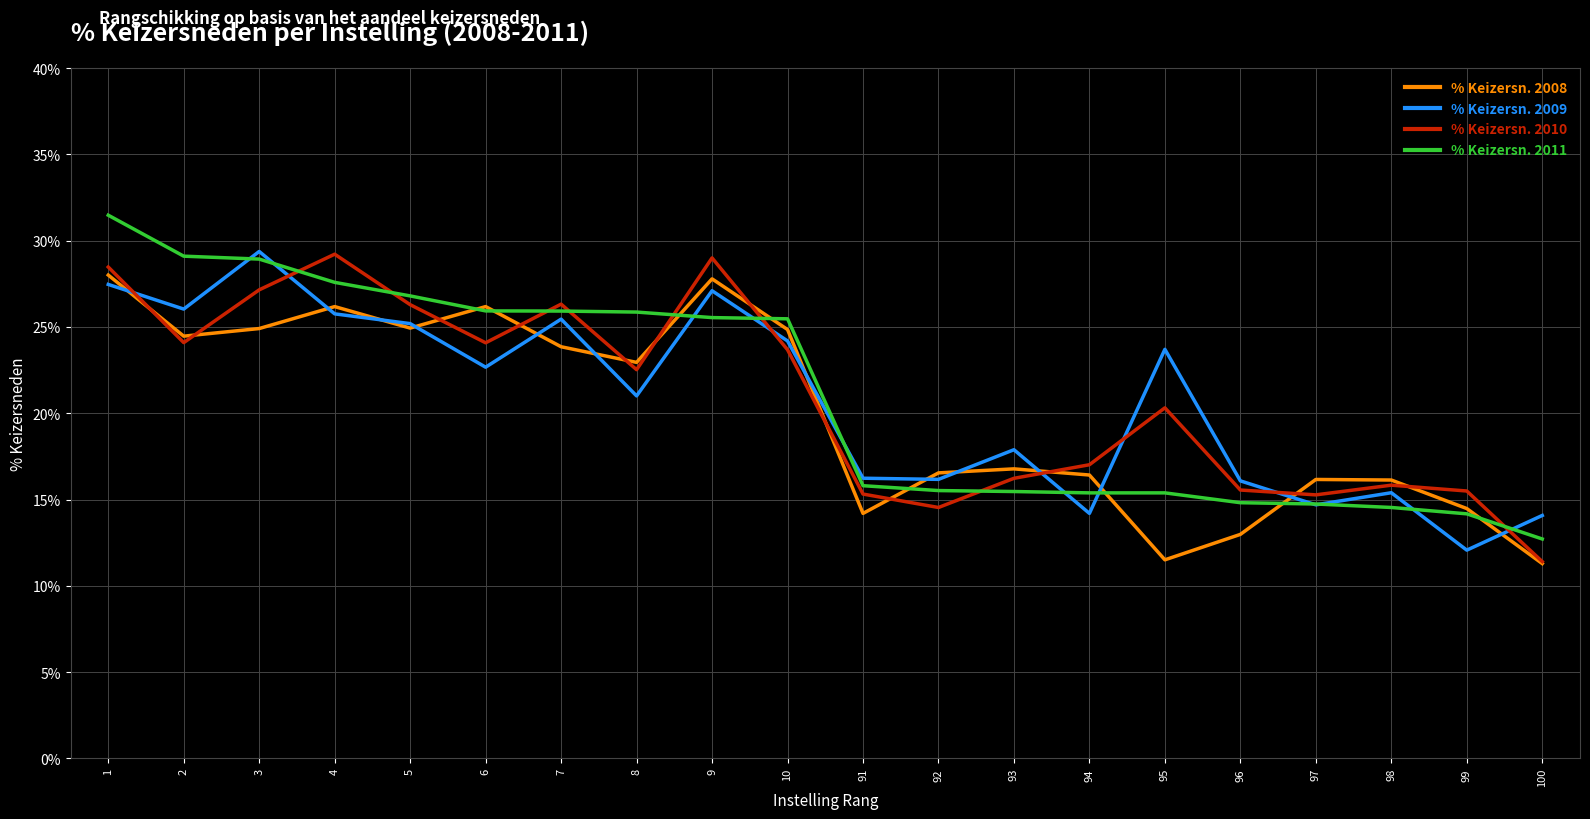

Does the chart display data point markers on the line(s)?

No